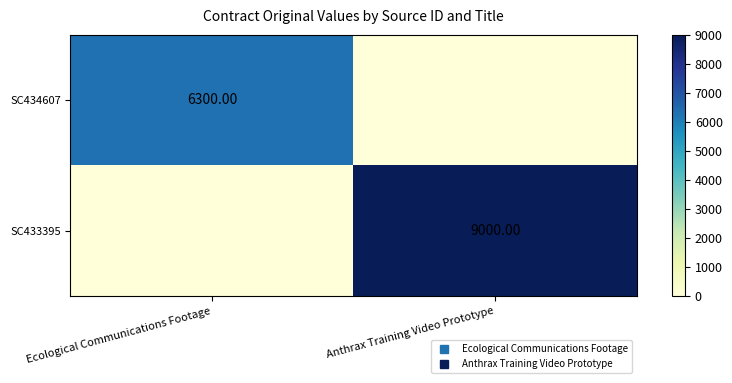

How many SC434607 values are between 0 and 6300?

2